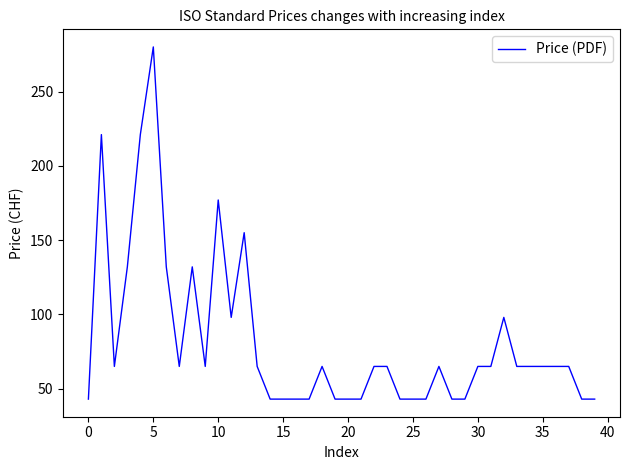

What is the difference between the maximum and minimum values?

237